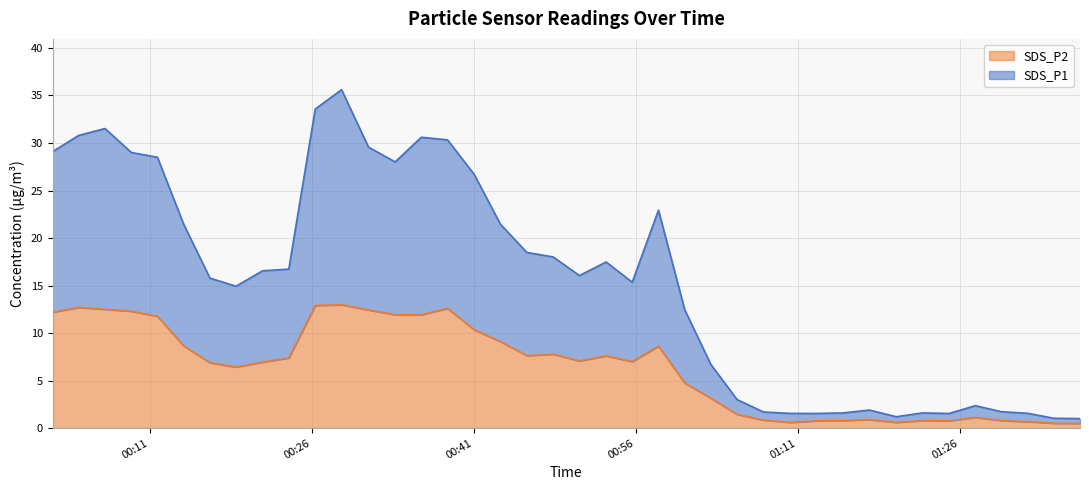

What is the label of the 22nd point from the left?

2022/12/24 00:53:16